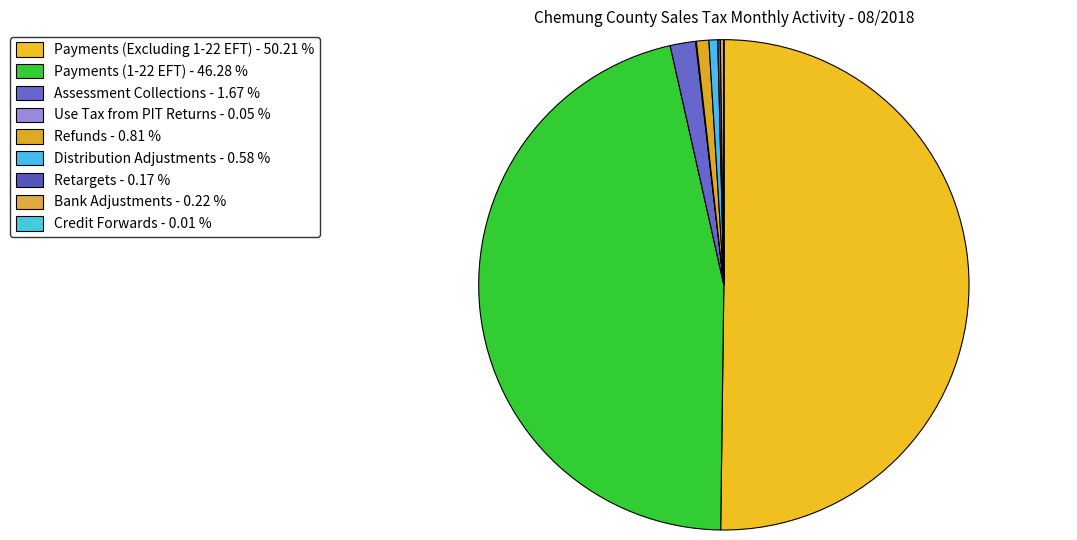

Is it true that Bank Adjustments is 14% of the pie?

False